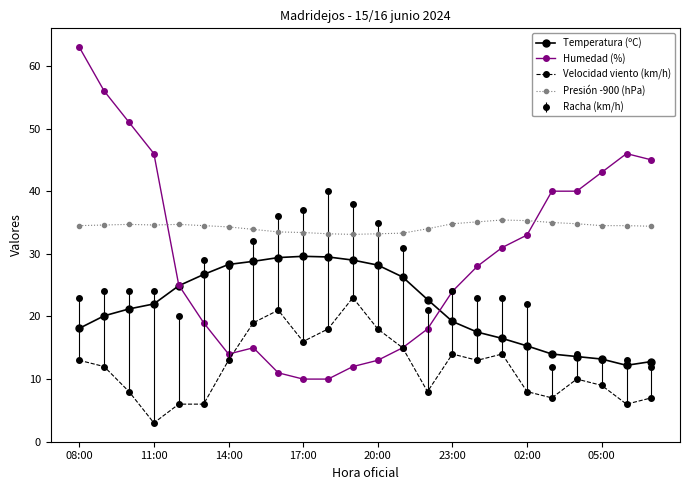

Which series has the largest total across all categories?

Presión -900 (hPa)